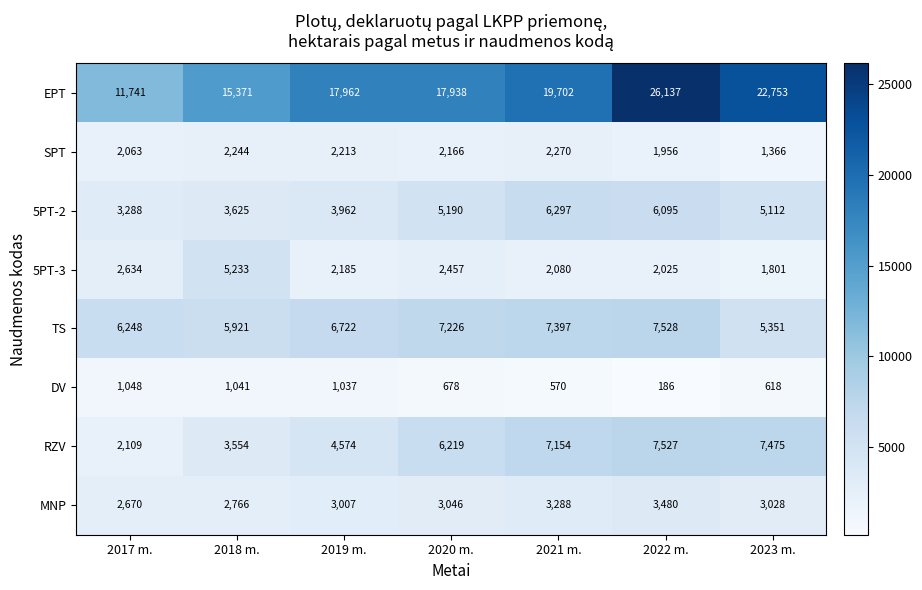

What is the sum of all SPT values?

14278